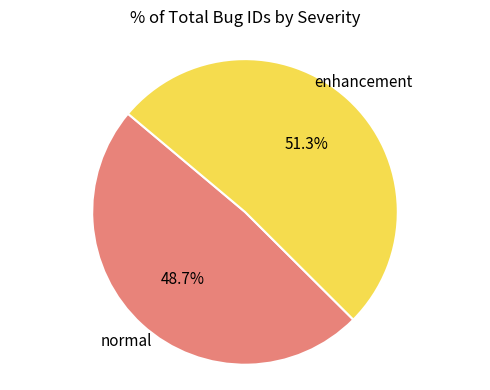

Is there any slice that represents more than half of the pie?

Yes